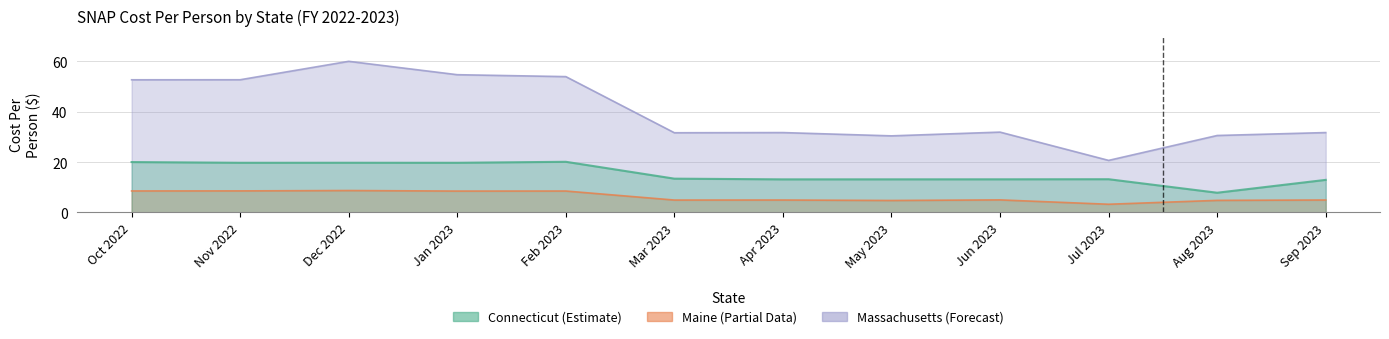

List the series in order of their overall mean, lowest first.

Maine, Connecticut, Massachusetts